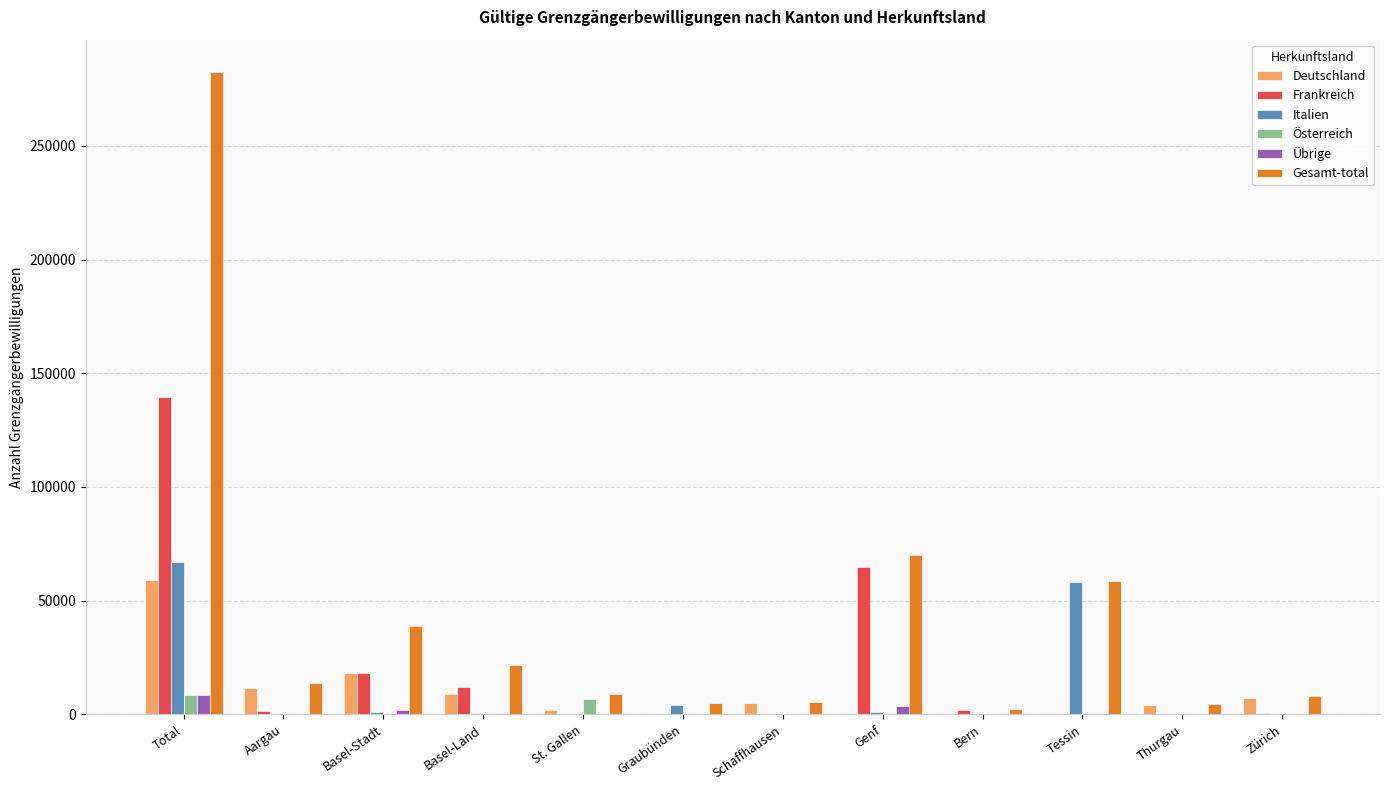

Is the value of Gesamt-total at Total greater than the value of Italien at Schaffhausen?

Yes